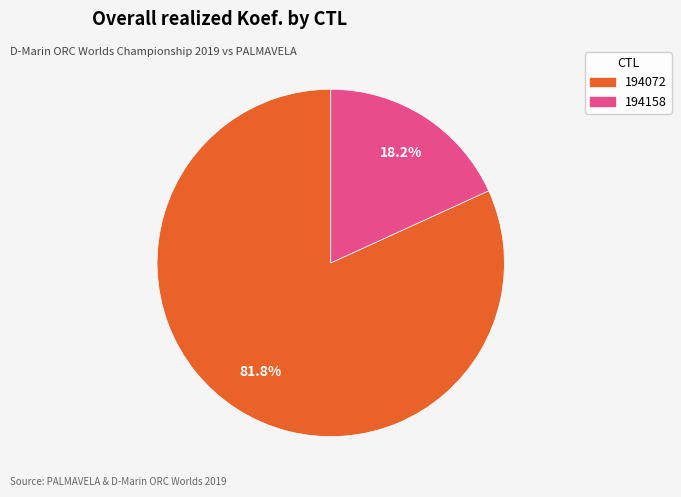

How many segments does this pie chart have?

2